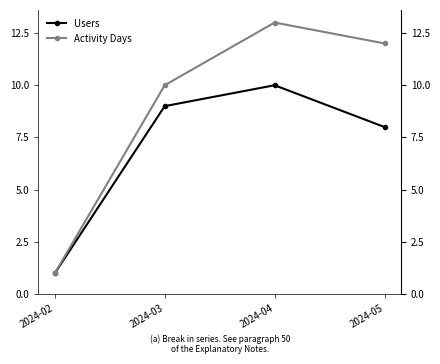

Read the Activity Days value at 2024-03.

10